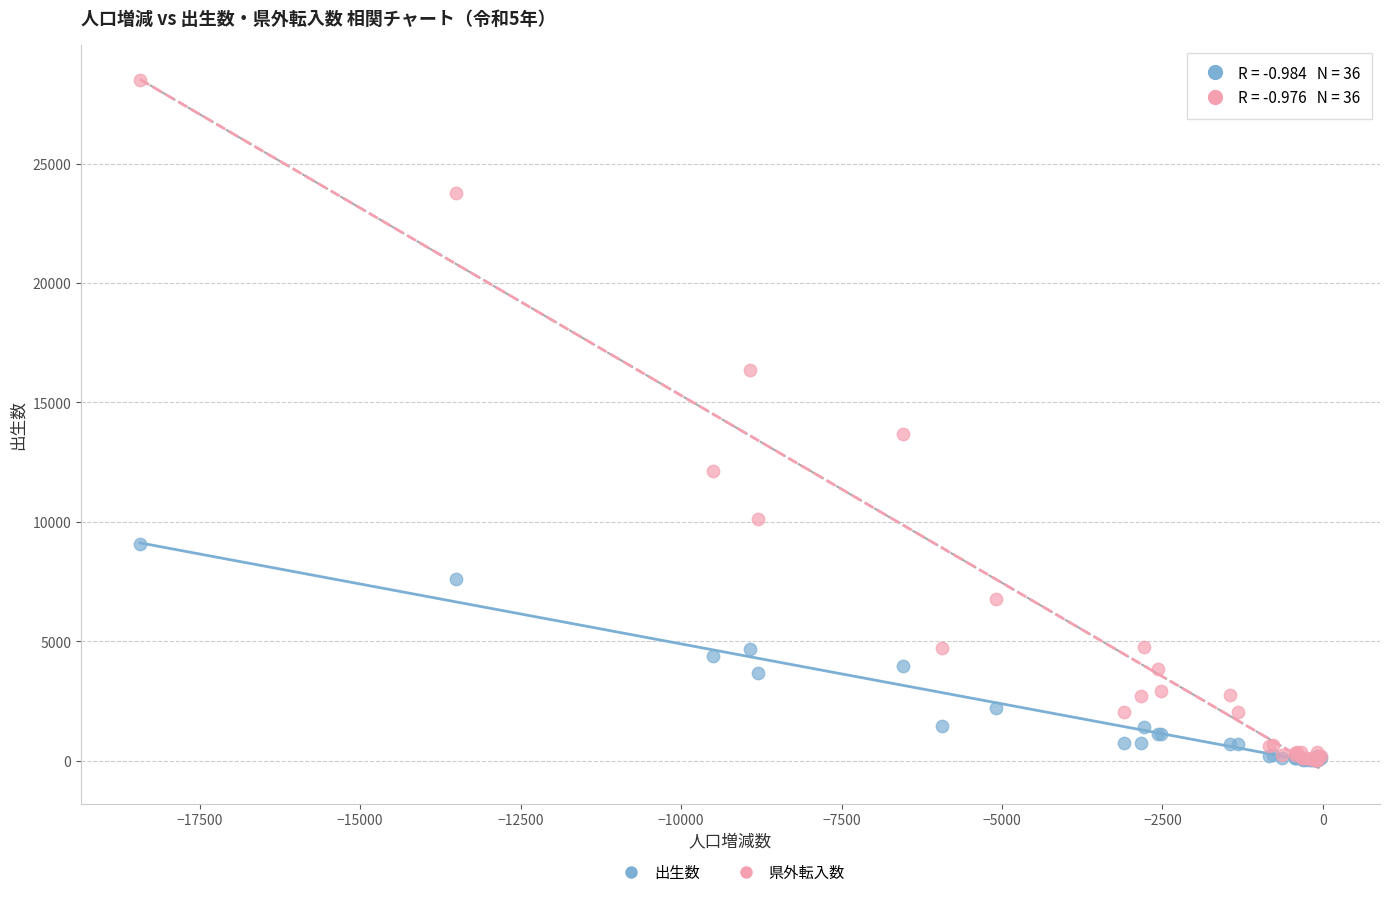

Across all series, what Y value is closest to 14252?

13680